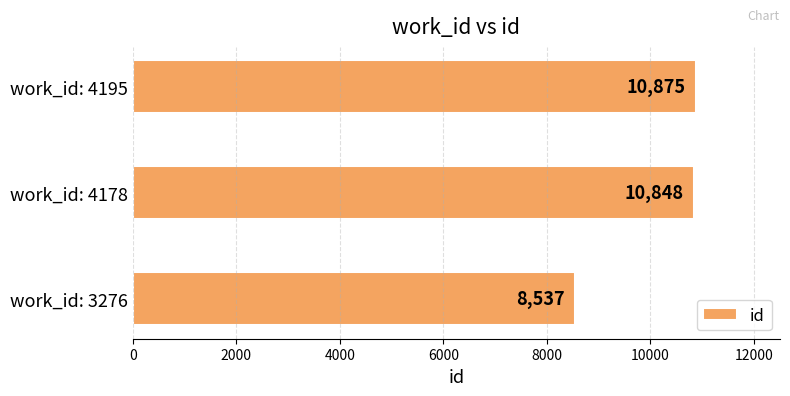

Reading top to bottom, extract all data points from this chart.

work_id: 4195=10875	work_id: 4178=10848	work_id: 3276=8537